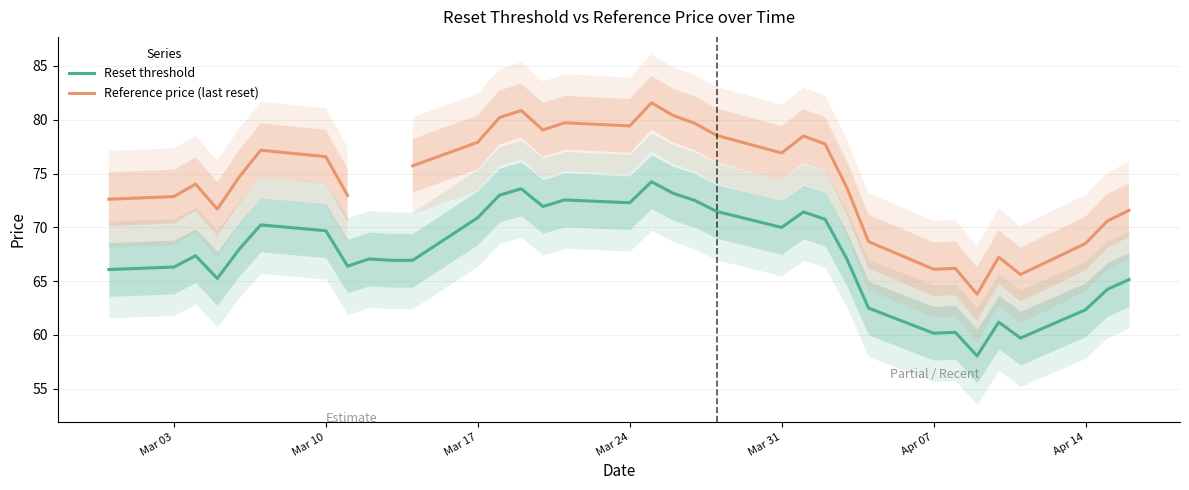

What is the greatest value displayed?

81.6